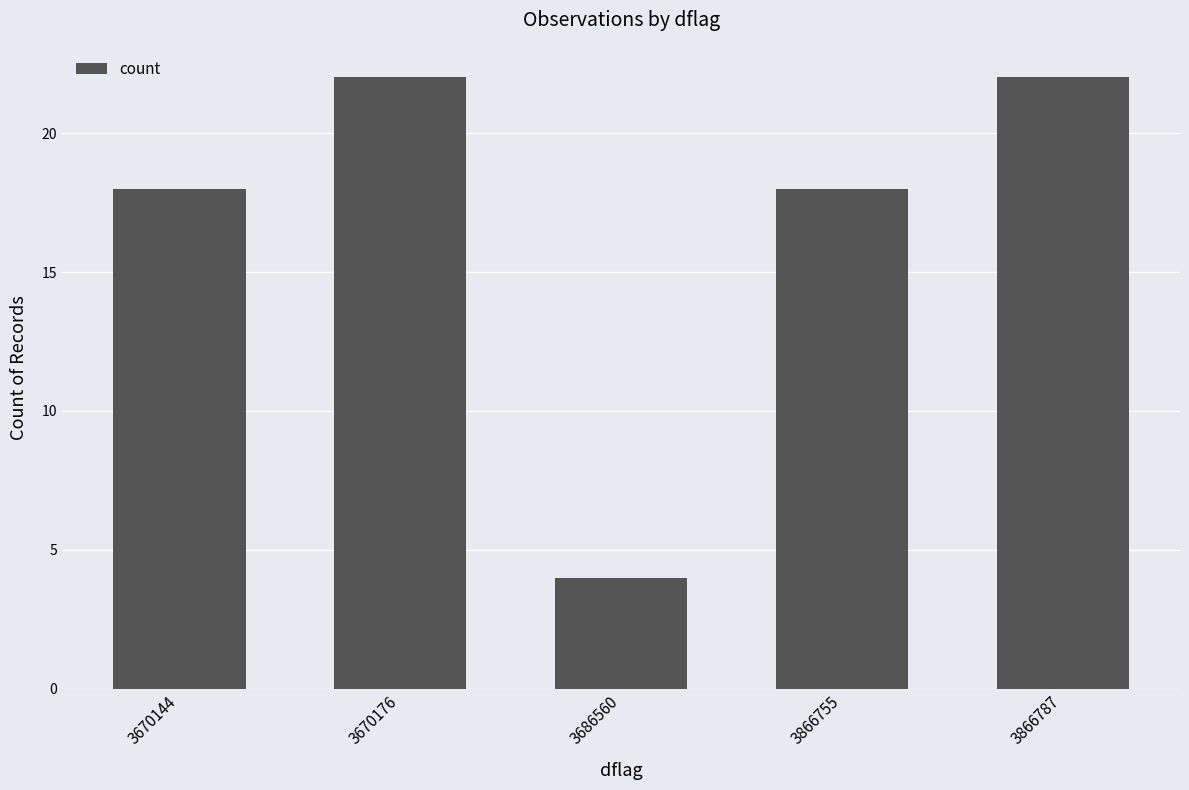

What value does the data have at 3670176, to the nearest 5?

20